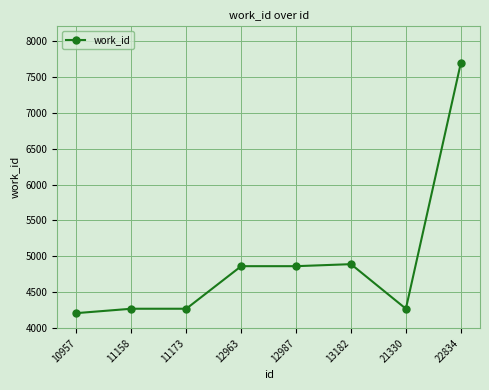

What is the difference between the maximum and minimum values?

3476